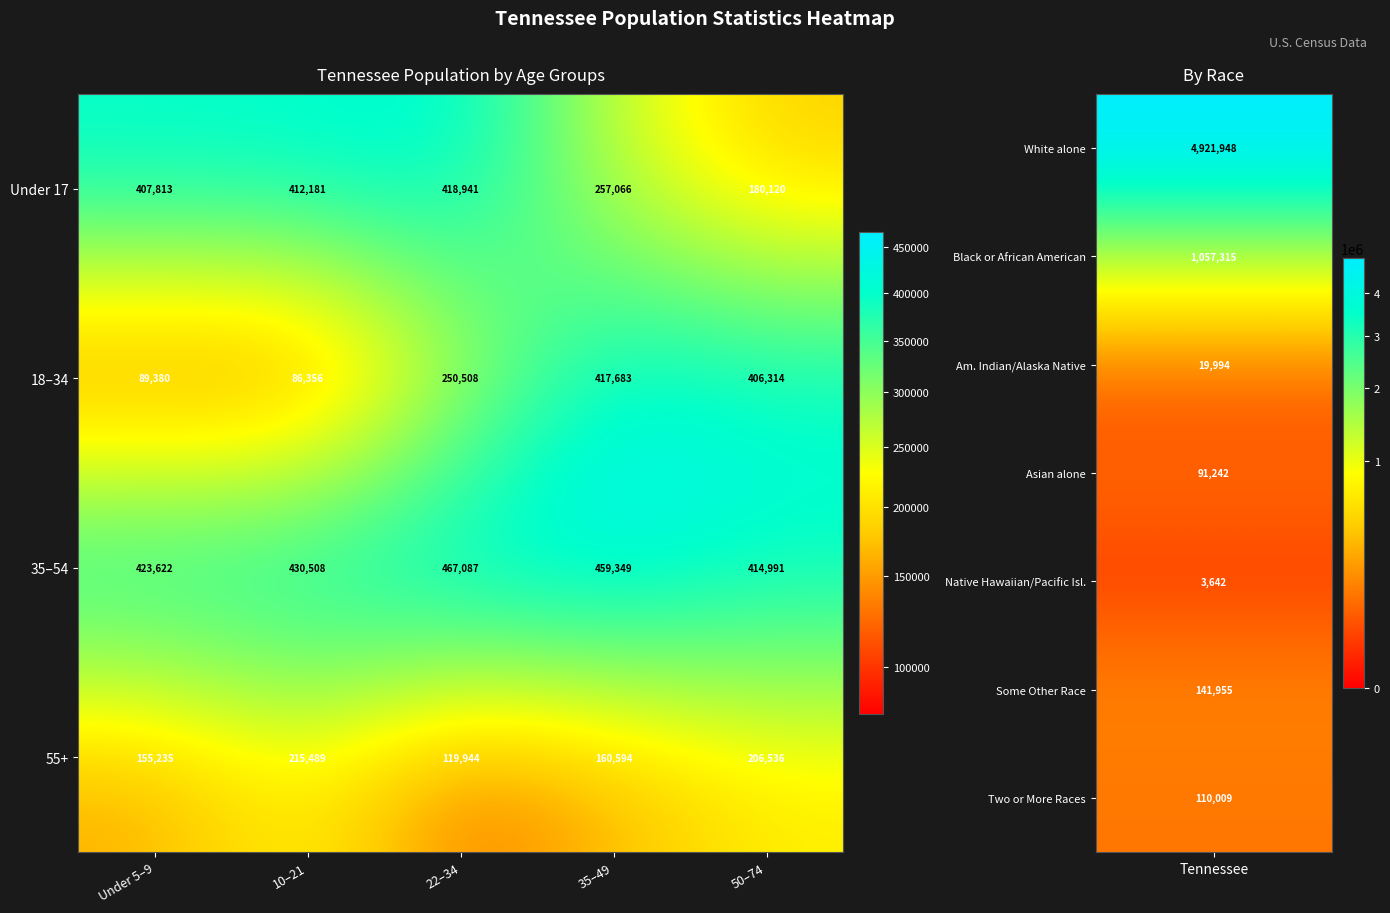

The 35–54 series shows 706764 at 10–21. True or false?

False